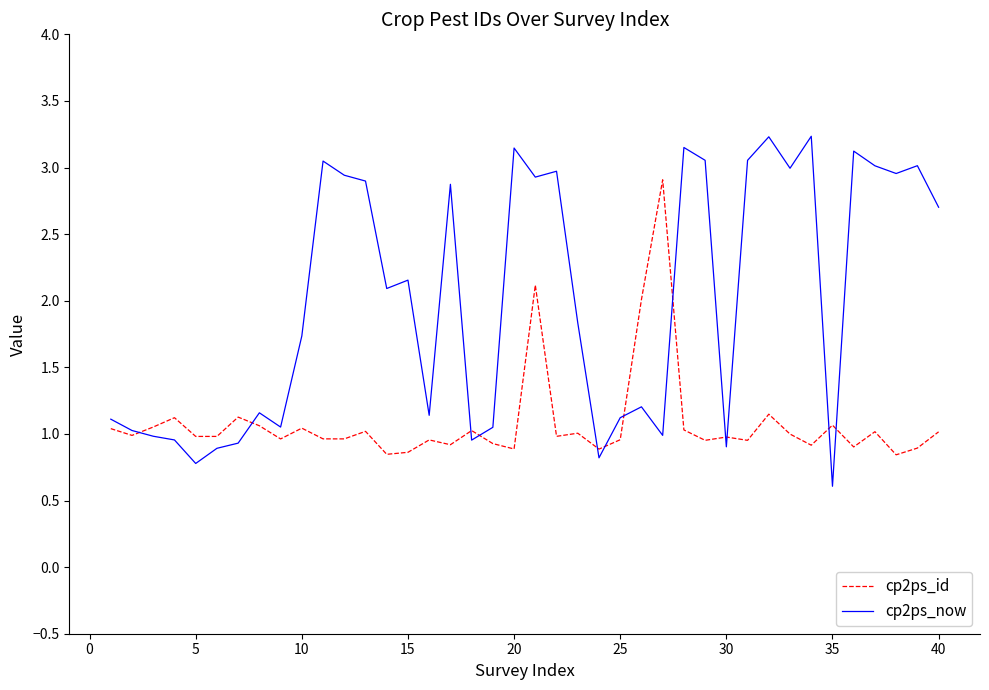

How many values in the cp2ps_now series are below 2?

20